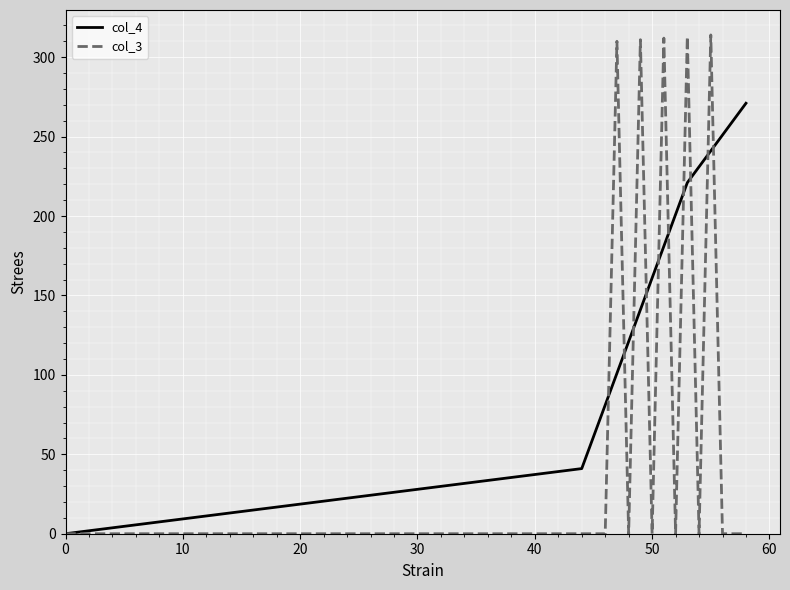

Which series has the largest total across all categories?

col_4